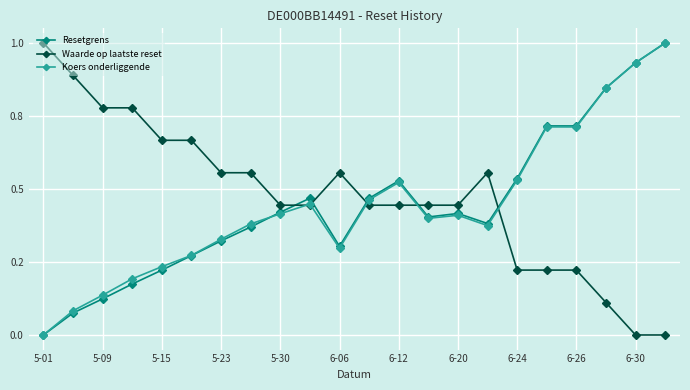

Is this an area chart (filled region under the line)?

No